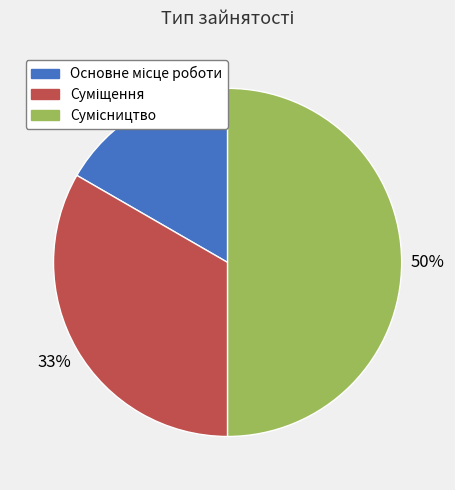

How many segments does this pie chart have?

3